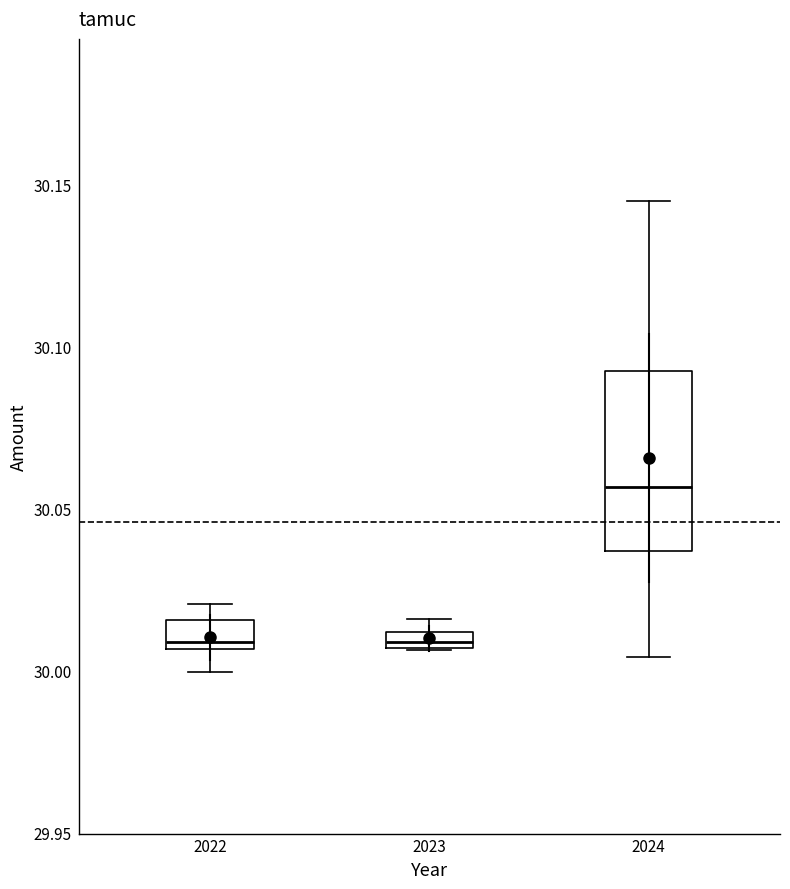

Which box is the tallest, from its lower edge to its upper edge?

2024